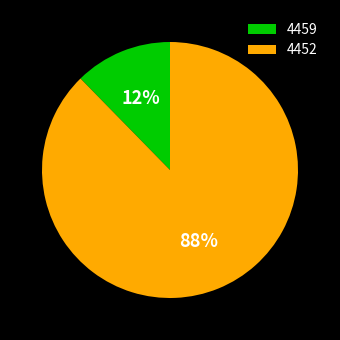

Combined, do 4459 and 4452 account for over 50%?

Yes